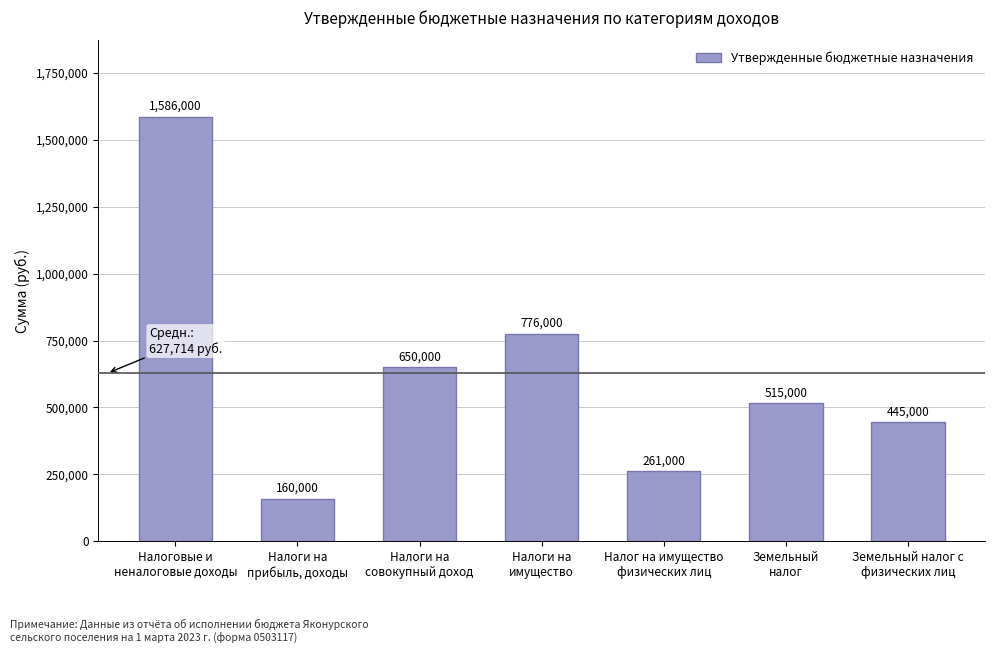

Where does the data first go above 515000?

Налоговые и
неналоговые доходы